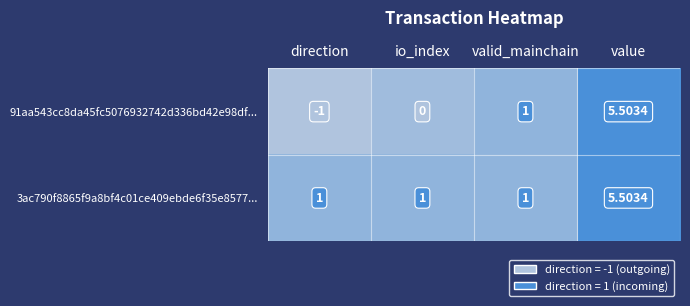

List the labels in order of 91aa543cc8da45fc5076932742d336bd42e98df... value, smallest first.

direction, io_index, valid_mainchain, value